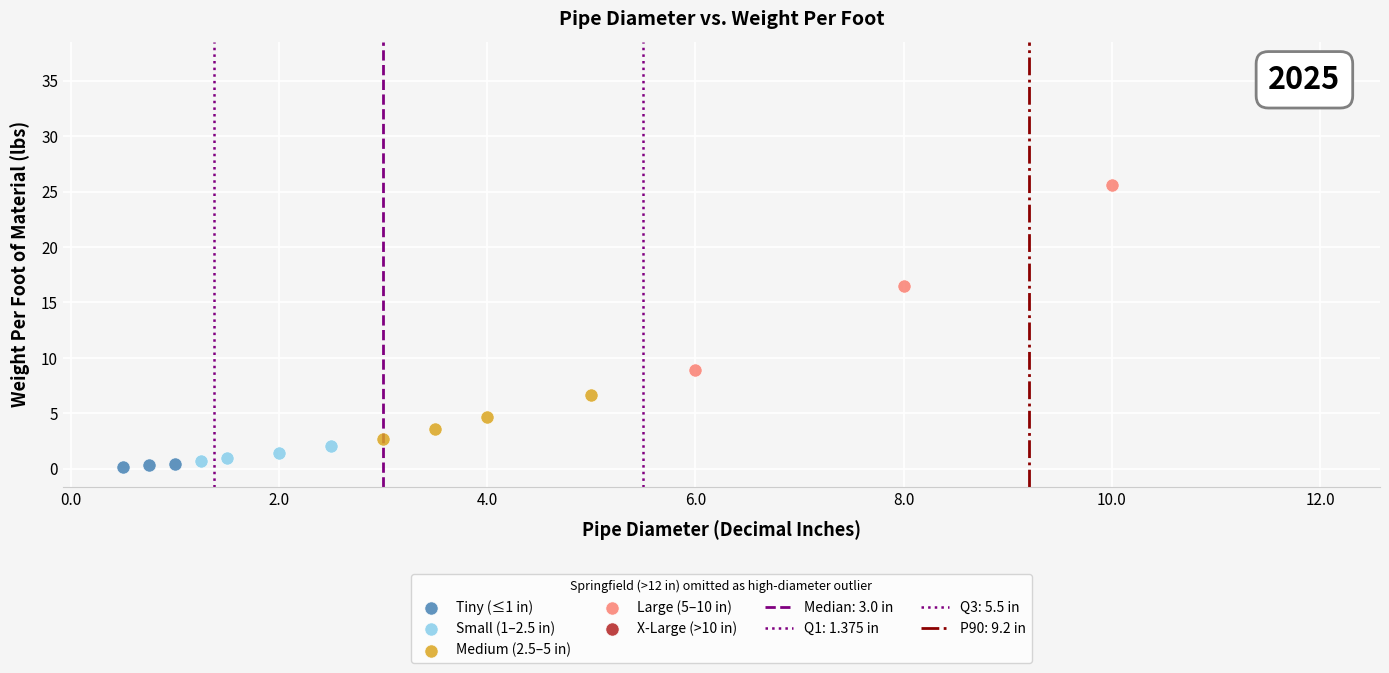

Which series reaches the minimum Y coordinate?

Tiny (≤1 in)